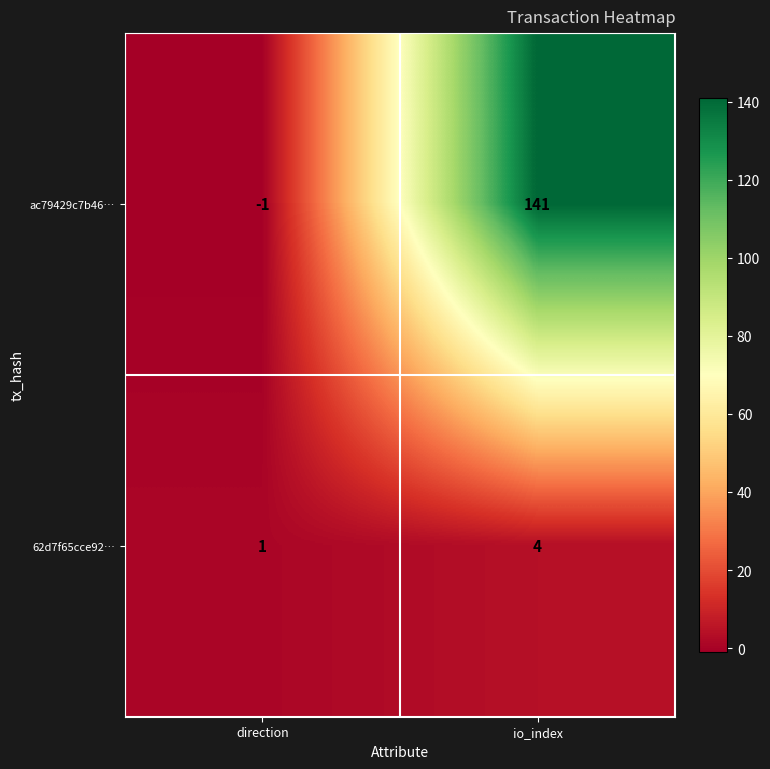

What is the total value across all series at io_index?

145